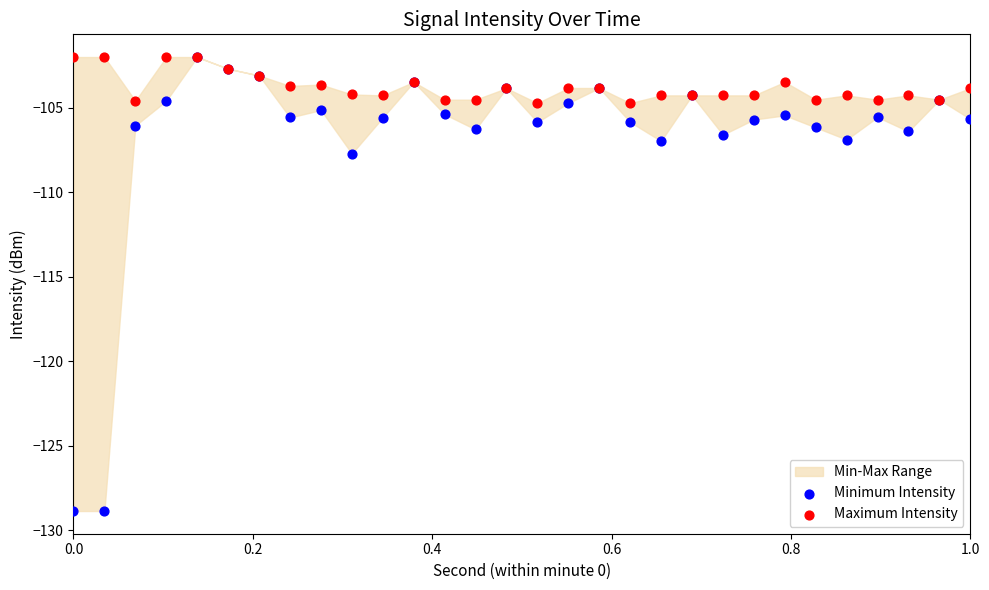

Which series has the largest Y range (max minus min)?

Minimum Intensity